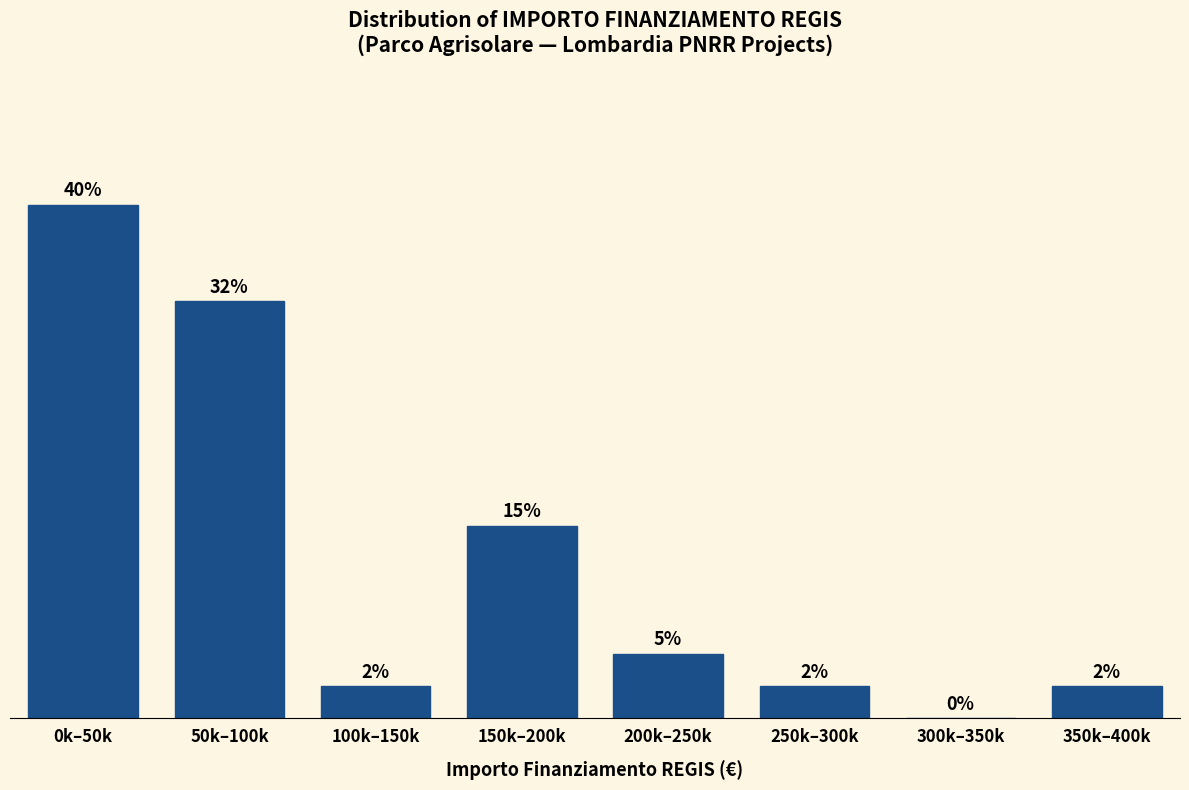

At which category does the chart reach its peak across all series?

0k–50k